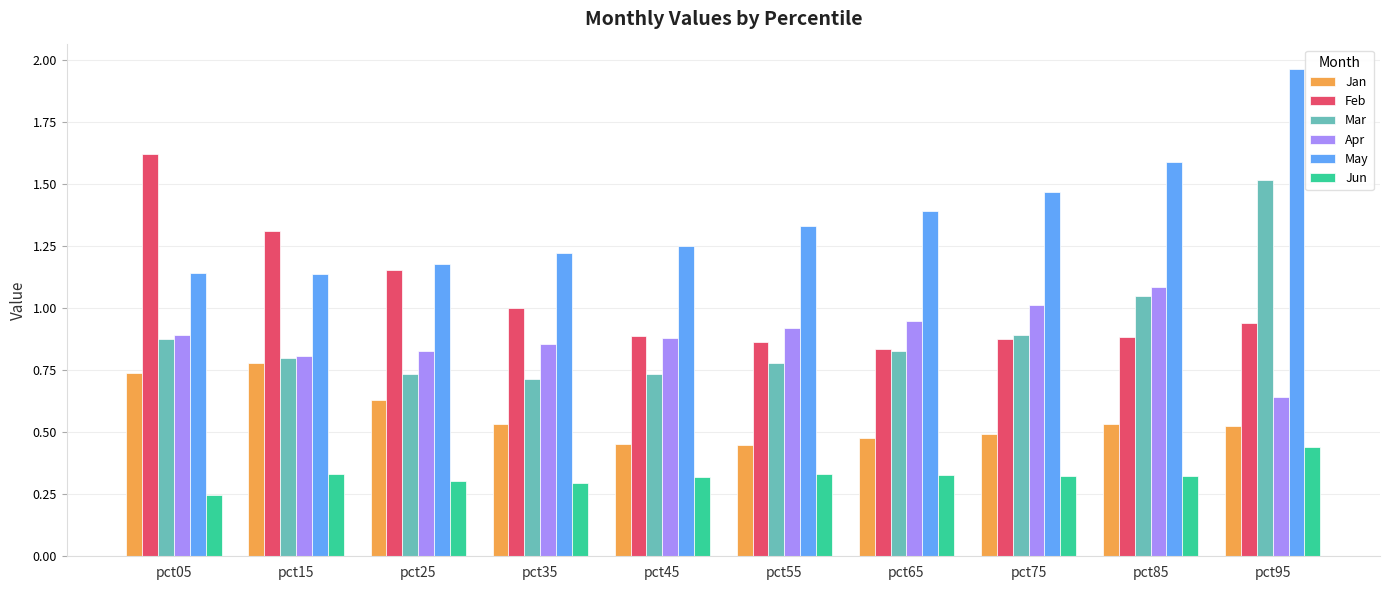

Is it true that Mar equals 1.5 at pct95?

True